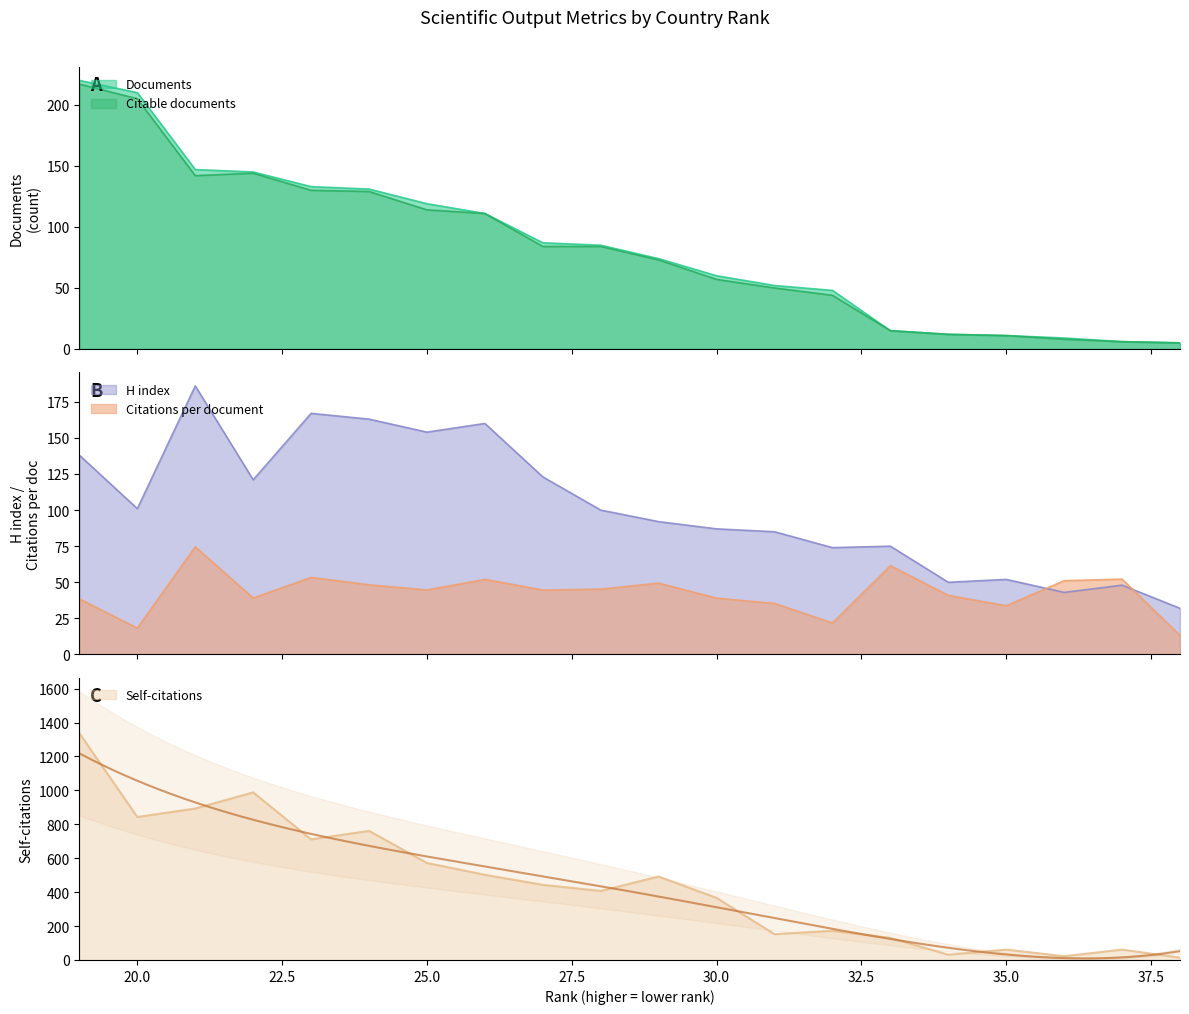

Reading left to right, list all the values displayed in this chart.

Documents: 38=5.0	37=6.0	36=9.0	35=11.0	34=12.0	33=15.0	32=48.0	31=52.0	30=60.0	29=74.0	28=85.0	27=87.0	26=111.0	25=119.0	24=131.0	23=133.0	22=145.0	21=147.0	20=210.0	19=220.0
Citable documents: 38=5.0	37=6.0	36=8.0	35=11.0	34=12.0	33=15.0	32=44.0	31=50.0	30=57.0	29=73.0	28=84.0	27=84.0	26=111.0	25=114.0	24=129.0	23=130.0	22=144.0	21=142.0	20=205.0	19=217.0
Citations per document: 38=13.2	37=52.2	36=51.1	35=33.7	34=40.9	33=61.5	32=21.8	31=35.4	30=39.0	29=49.4	28=45.3	27=44.6	26=52.0	25=44.7	24=48.3	23=53.4	22=39.1	21=74.6	20=18.3	19=38.5
H index: 38=32.0	37=48.0	36=43.0	35=52.0	34=50.0	33=75.0	32=74.0	31=85.0	30=87.0	29=92.0	28=100.0	27=123.0	26=160.0	25=154.0	24=163.0	23=167.0	22=121.0	21=186.0	20=101.0	19=138.0
Self-citations: 38=14.0	37=61.0	36=22.0	35=61.0	34=31.0	33=130.0	32=172.0	31=152.0	30=366.0	29=492.0	28=407.0	27=443.0	26=502.0	25=572.0	24=761.0	23=711.0	22=988.0	21=893.0	20=843.0	19=1337.0